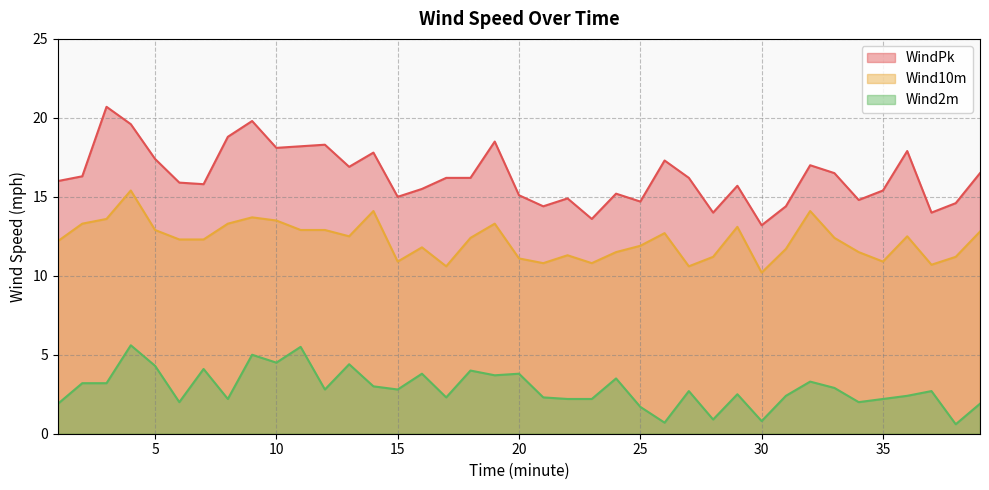

True or false: WindPk has more than 1 interior local peaks.

True